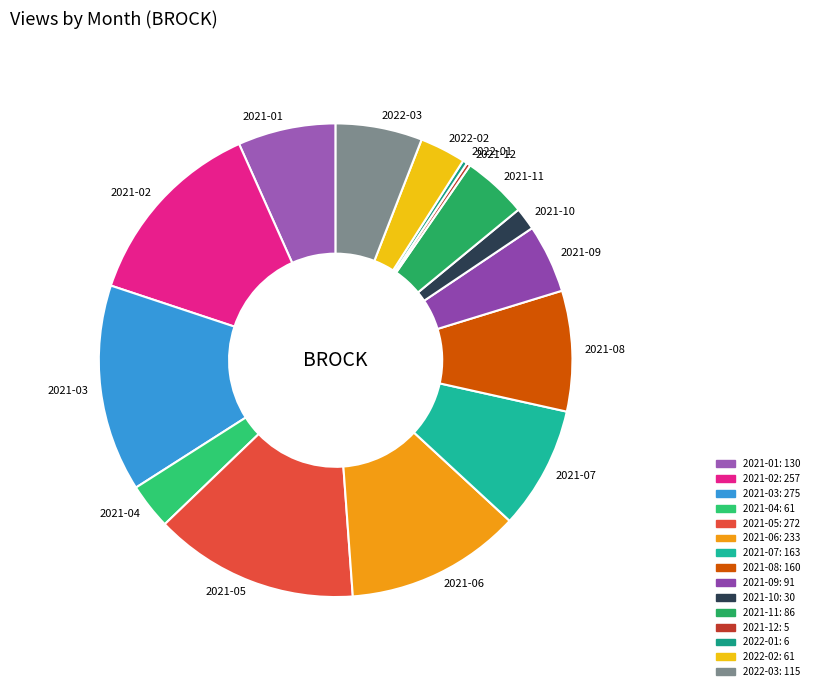

Is 2021-05 the majority of the pie?

No